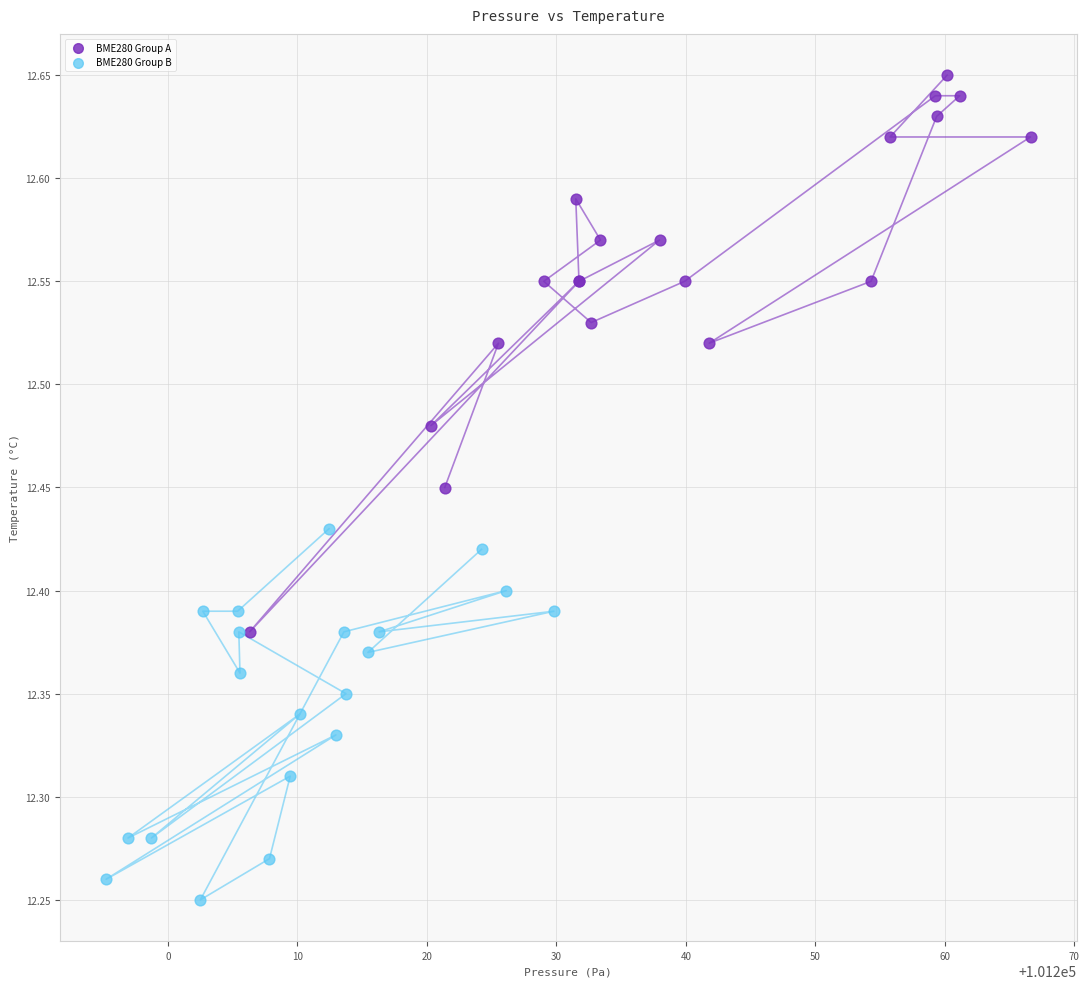

Which series has the largest Y range (max minus min)?

BME280 Group A